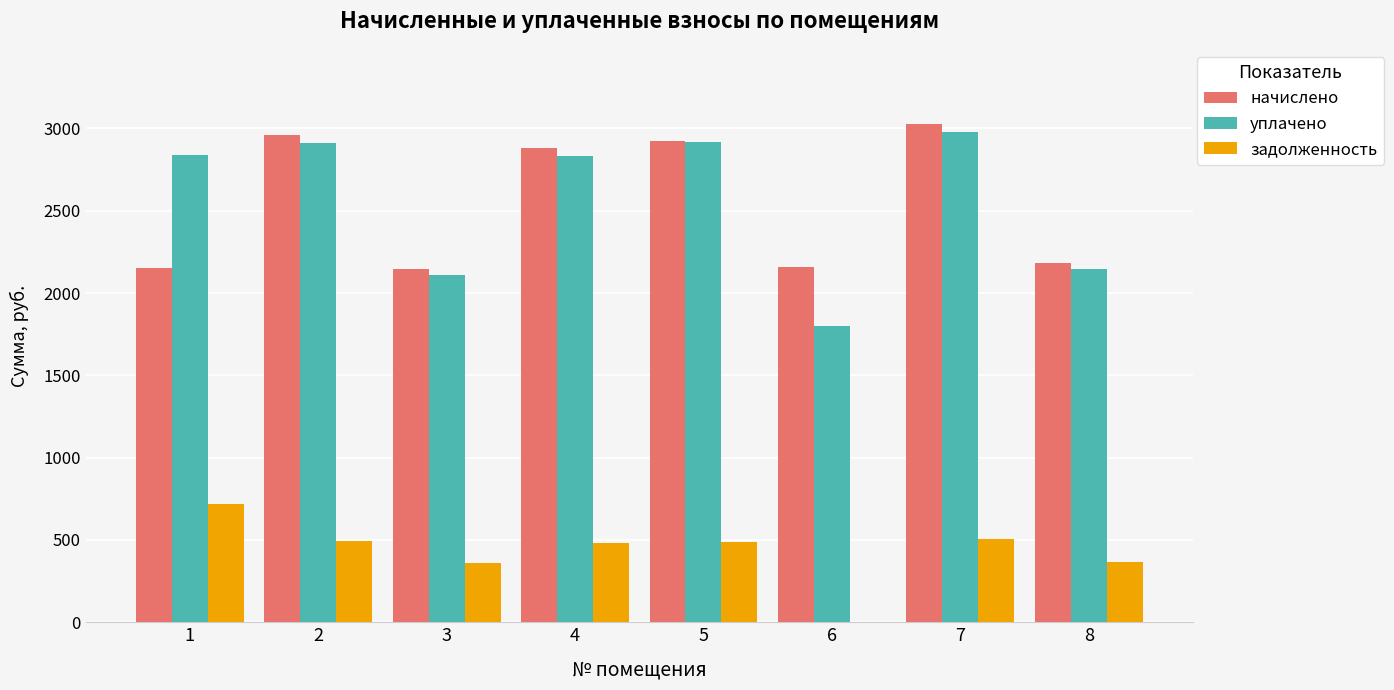

What is the average value of the начислено series?

2554.0